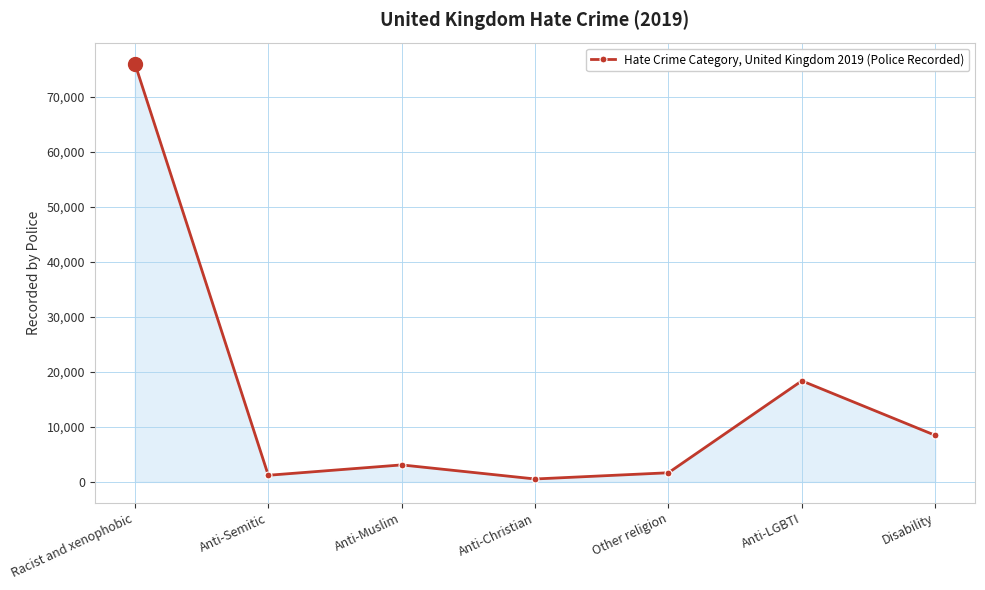

How many data points does each series have?

7